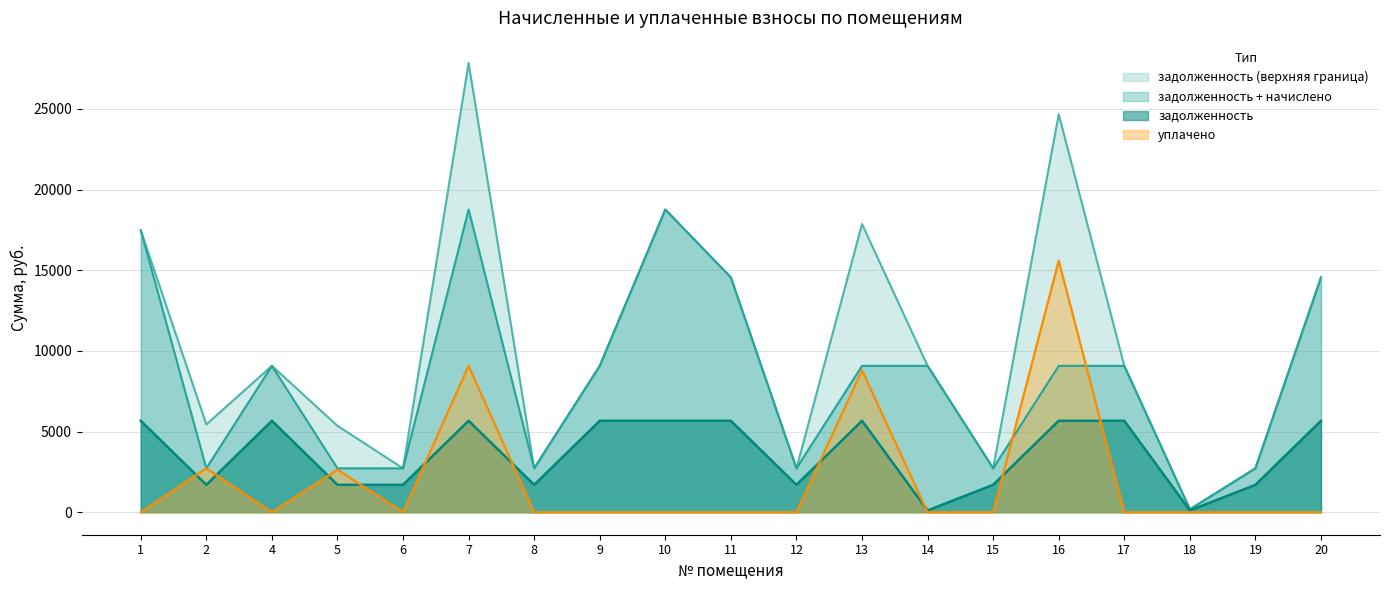

True or false: задолженность has a value of 8011.9 at 4.

False